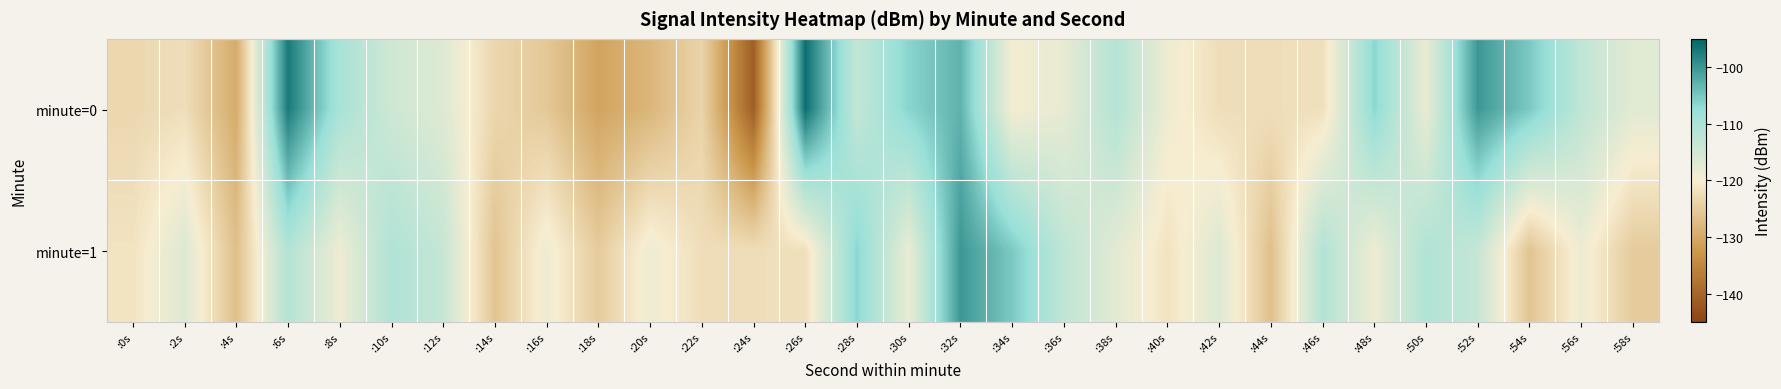

Rank the series at :16s from lowest to highest value.

minute=0, minute=1